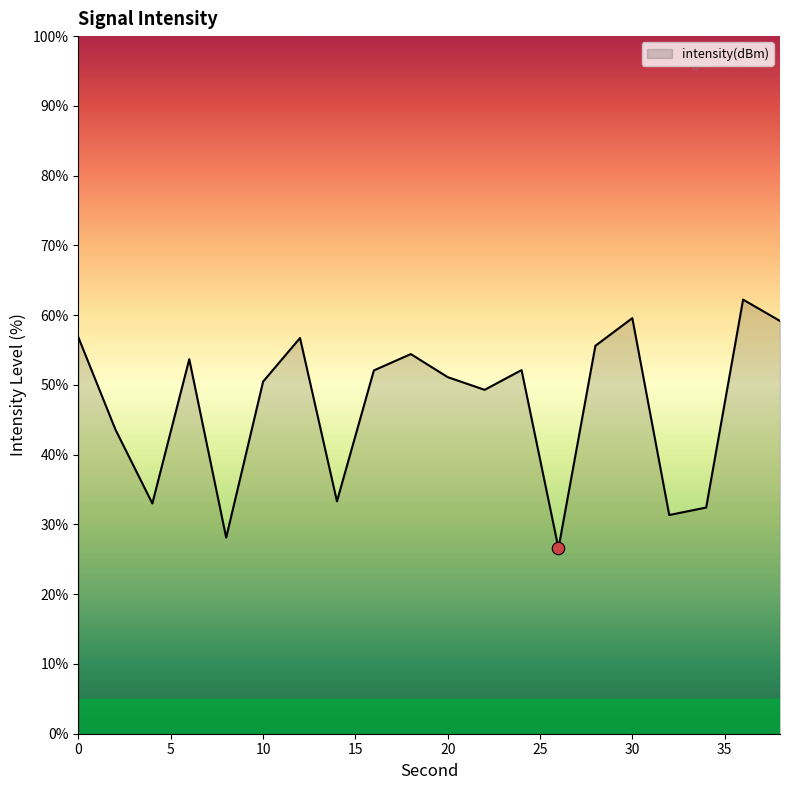

What is the greatest value displayed?

62.2